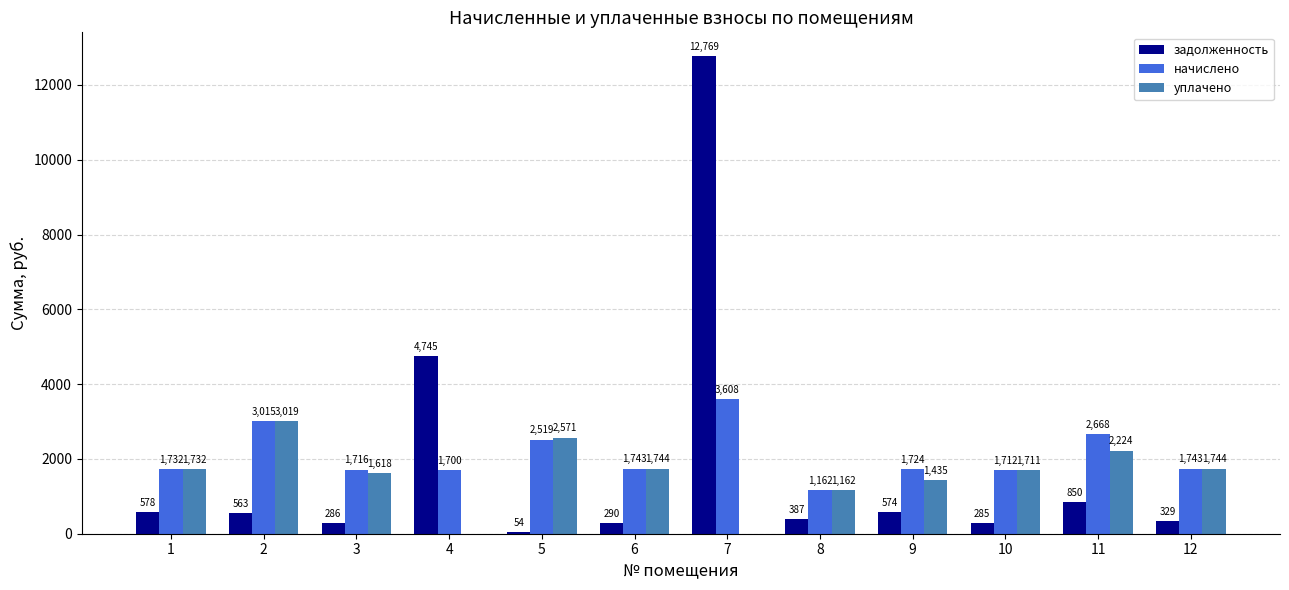

How many data points in задолженность are above 562?

6